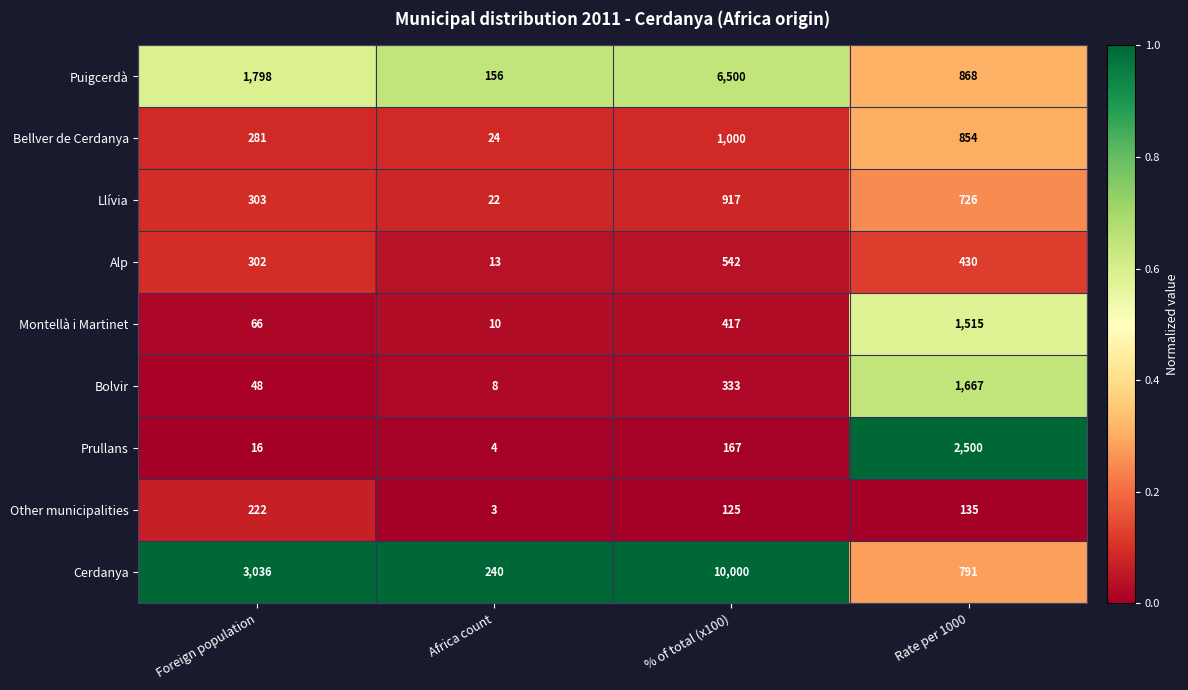

What is the total value across all series at Africa count?

480